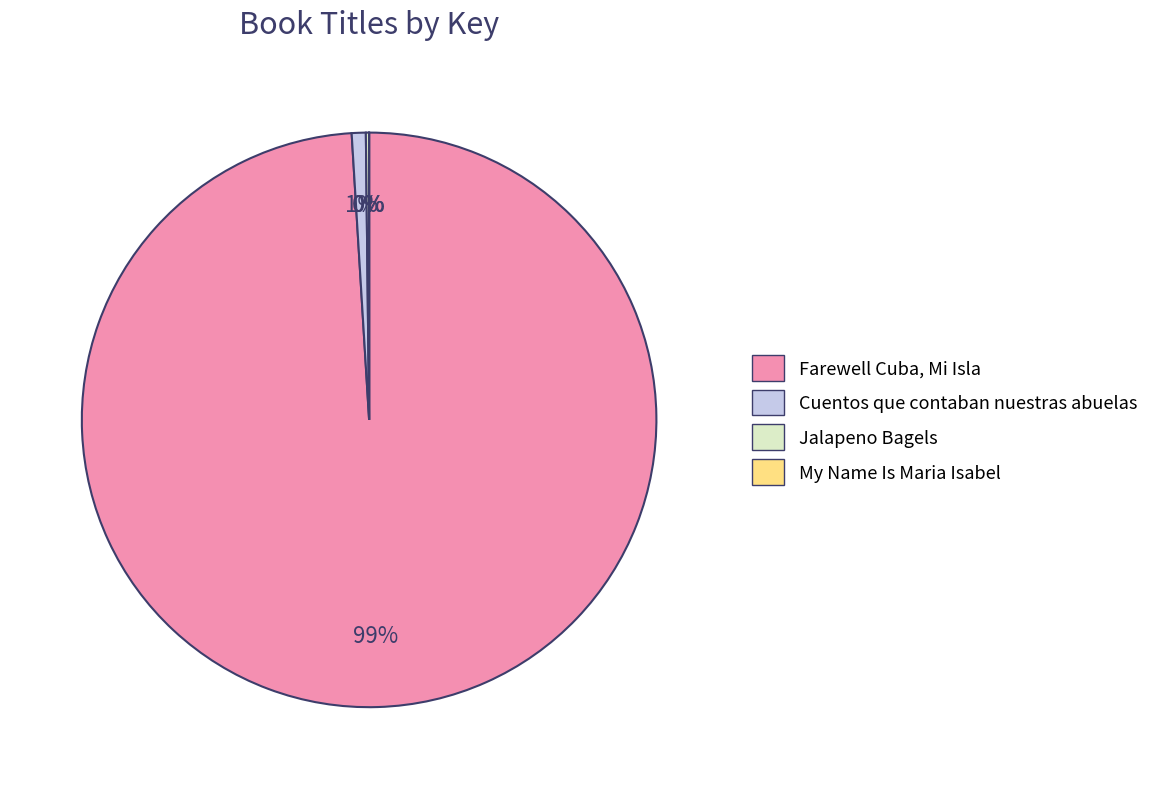

True or false: Farewell Cuba, Mi Isla accounts for 99% of the total.

True